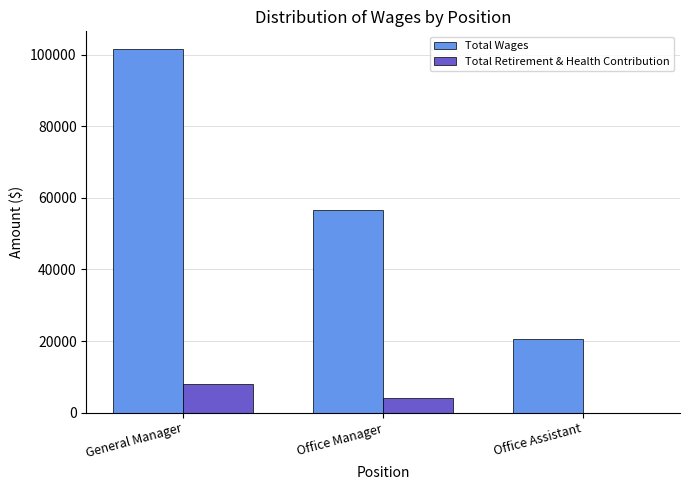

At which category is the sum across all series the highest?

General Manager